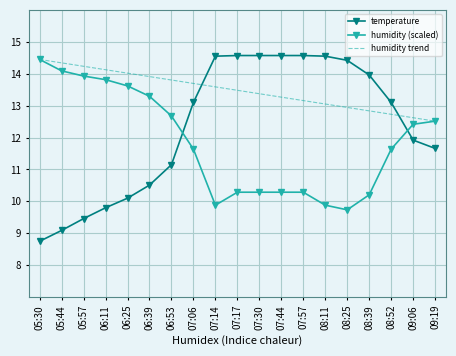

Which series changed the most between 07:14 and 08:25?

humidity trend